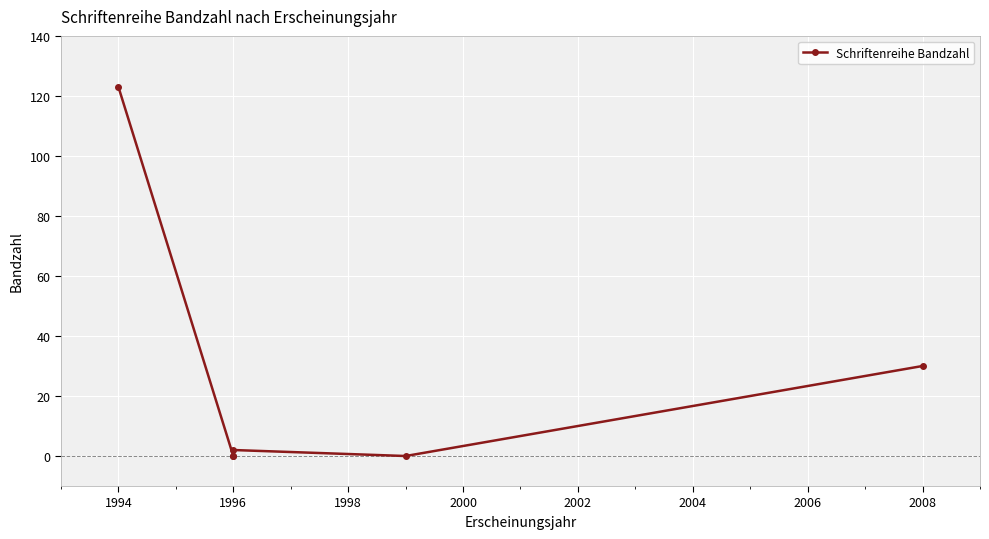

How many values exceed 2?

2